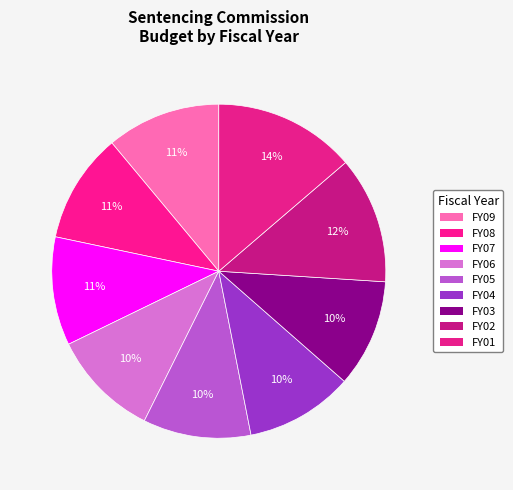

Which has a higher value, FY06 or FY05?

FY06